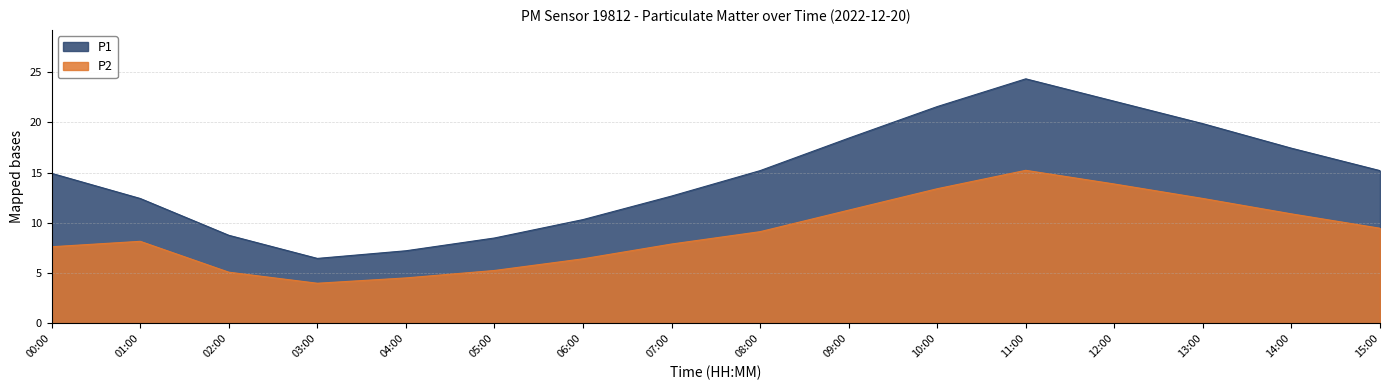

Does the chart display data point markers on the line(s)?

No